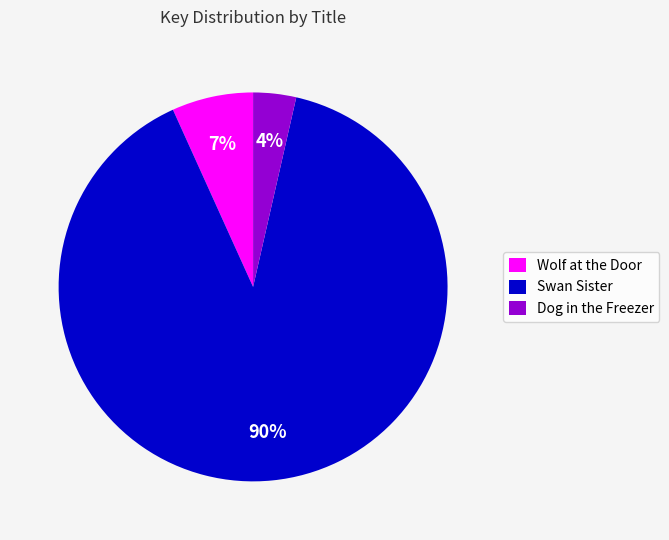

Is there a majority slice in this chart?

Yes